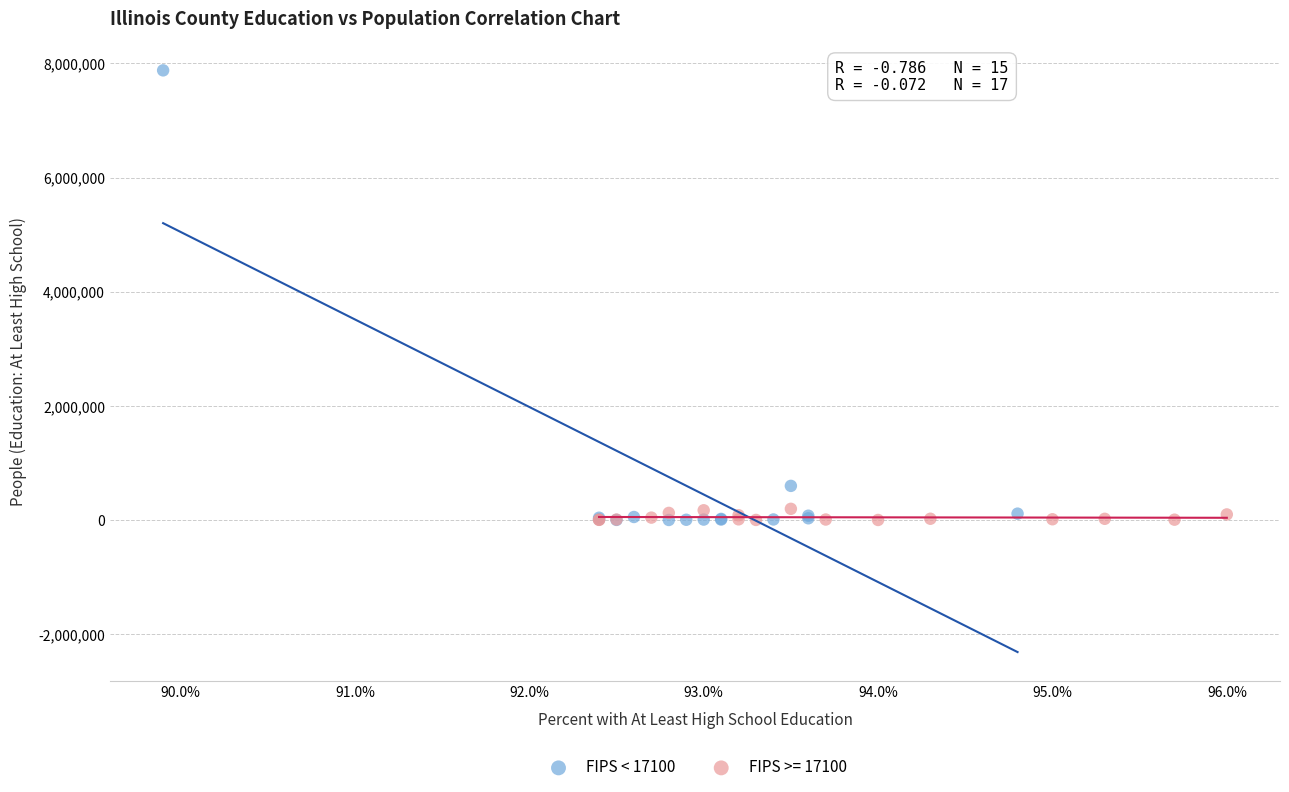

Which series reaches the maximum Y coordinate?

FIPS < 17100